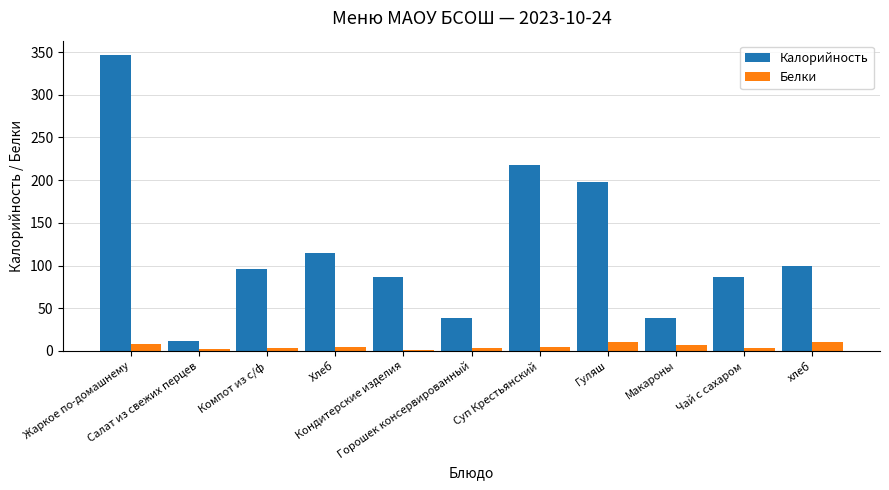

What is the average value of the Белки series?

5